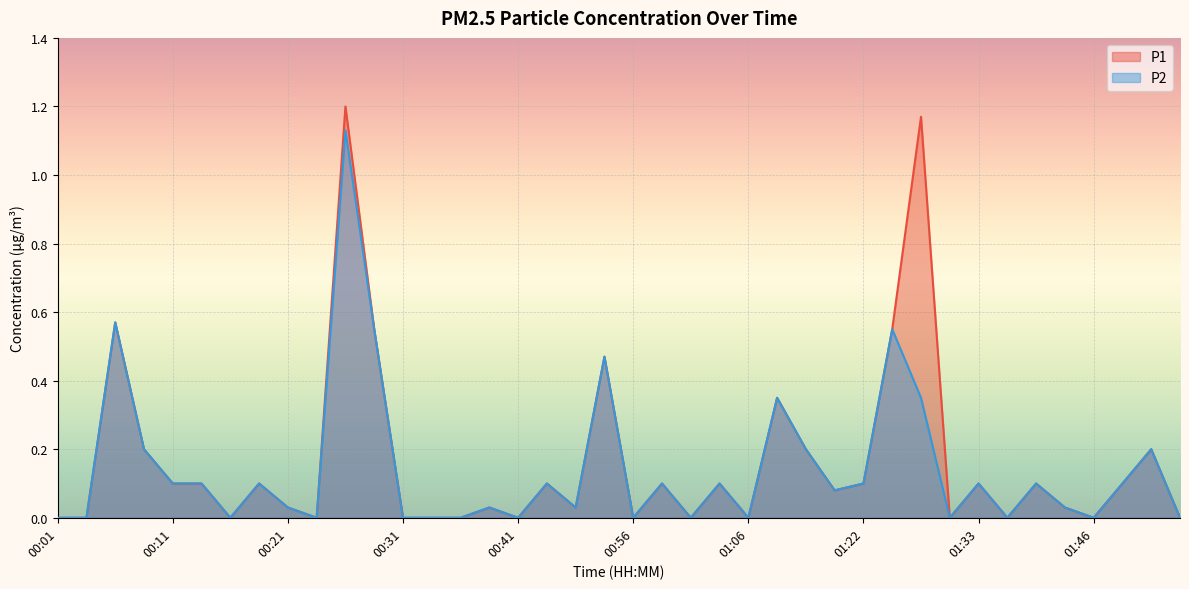

Reading right to left, transcribe all the data shown in this chart.

P1: 0.0	0.2	0.1	0.0	0.0	0.1	0.0	0.1	0.0	1.2	0.6	0.1	0.1	0.2	0.3	0.0	0.1	0.0	0.1	0.0	0.5	0.0	0.1	0.0	0.0	0.0	0.0	0.0	0.6	1.2	0.0	0.0	0.1	0.0	0.1	0.1	0.2	0.6	0.0	0.0
P2: 0.0	0.2	0.1	0.0	0.0	0.1	0.0	0.1	0.0	0.3	0.6	0.1	0.1	0.2	0.3	0.0	0.1	0.0	0.1	0.0	0.5	0.0	0.1	0.0	0.0	0.0	0.0	0.0	0.6	1.1	0.0	0.0	0.1	0.0	0.1	0.1	0.2	0.6	0.0	0.0